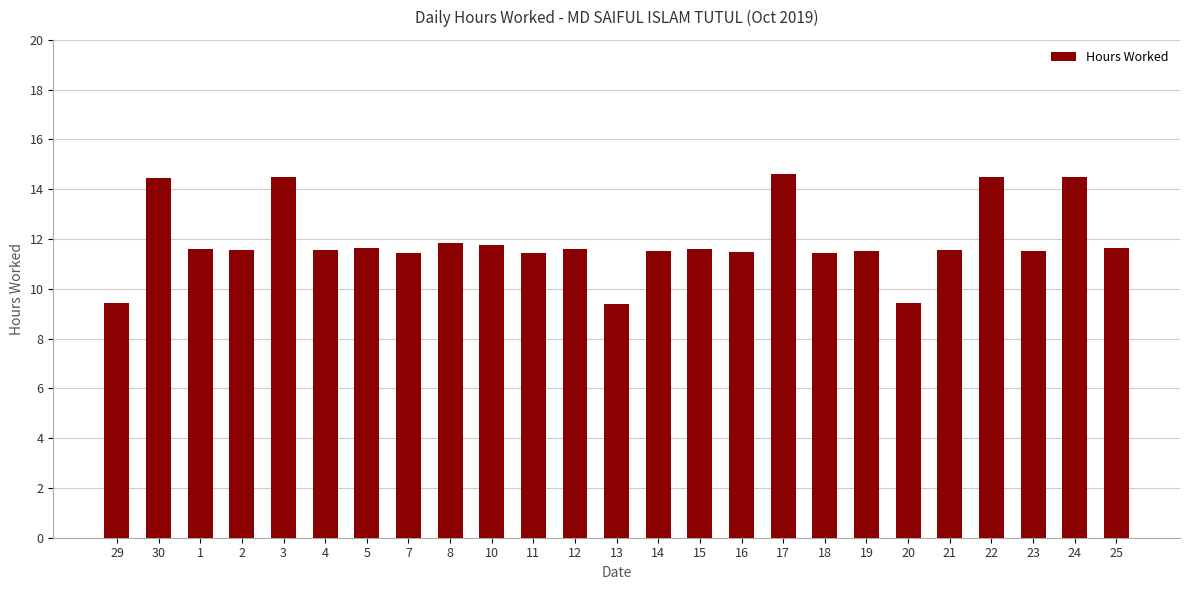

Does the chart contain stacked bars?

No